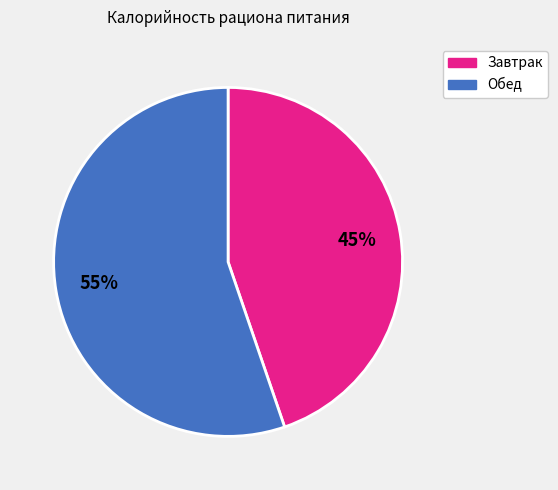

To the nearest percent, what portion does Завтрак represent?

45%